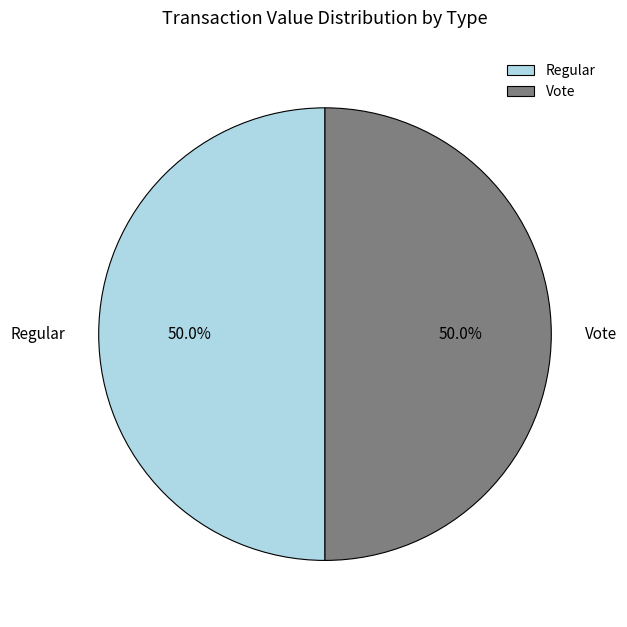

What is the total percentage of Vote and Regular?

100.0%